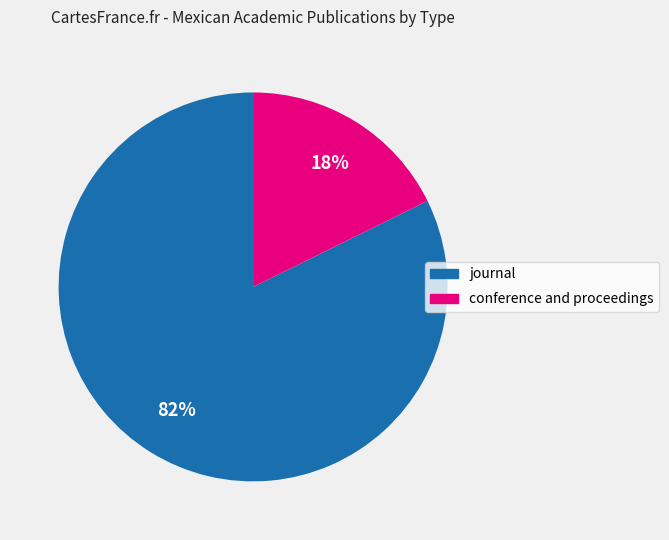

Count the number of slices in the pie.

2